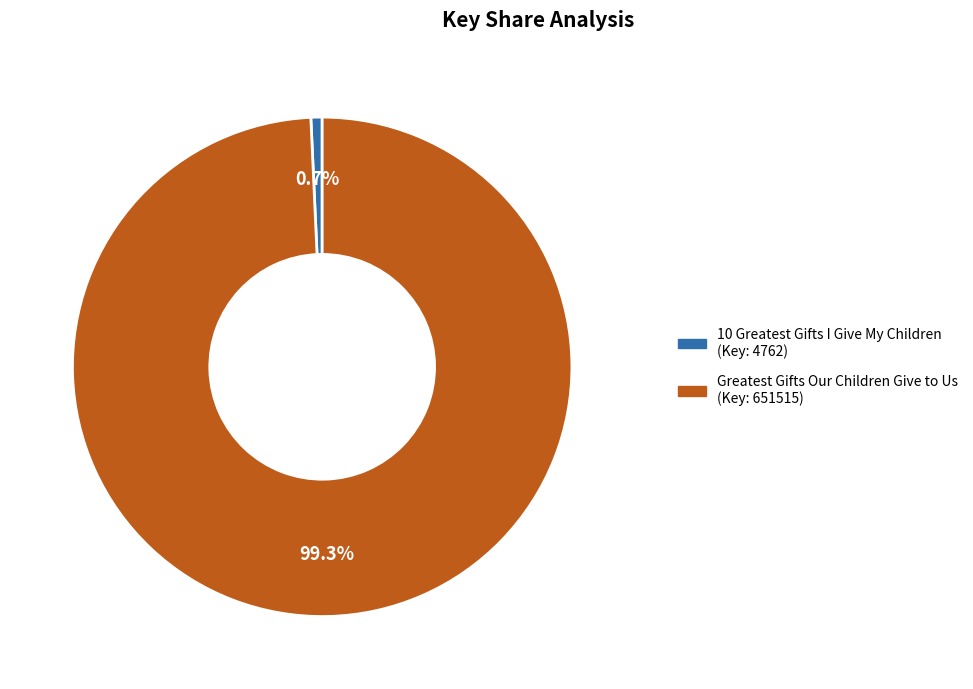

Which category accounts for the majority?

Greatest Gifts Our Children Give to Us (Key: 651515)